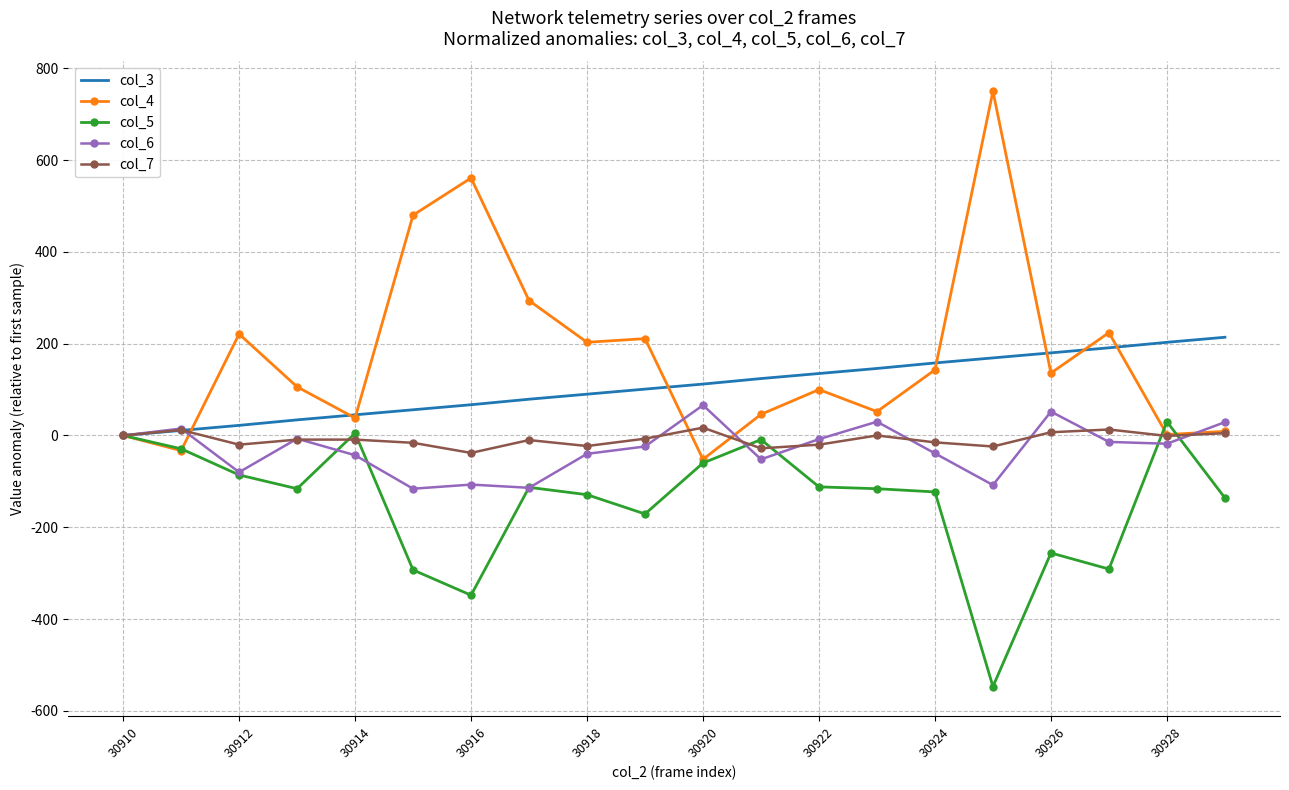

What is the maximum value shown in the chart?

750